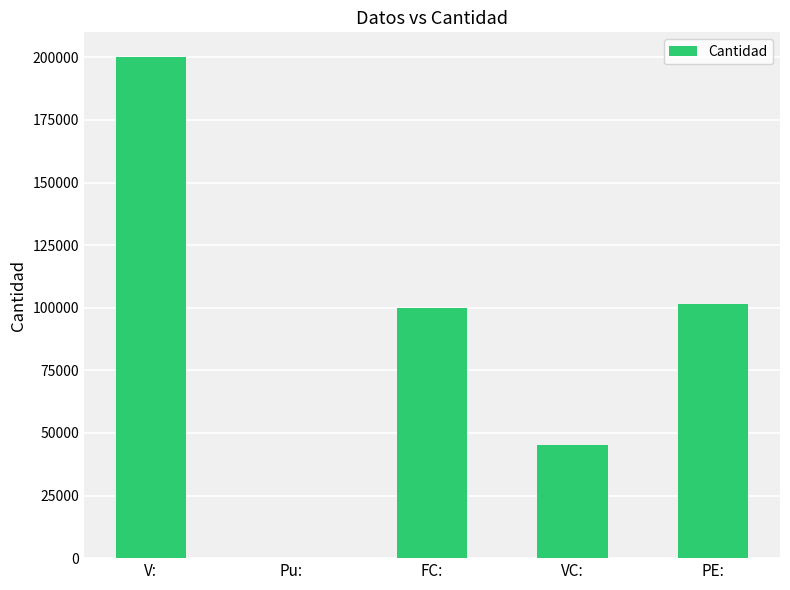

Reading left to right, extract all data points from this chart.

200000.0	13.5	100000.0	45000.0	101694.9